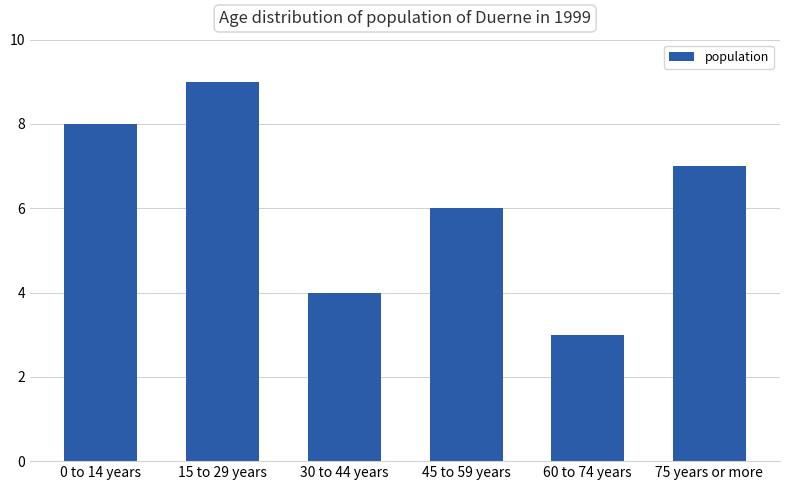

What is the average value?

6